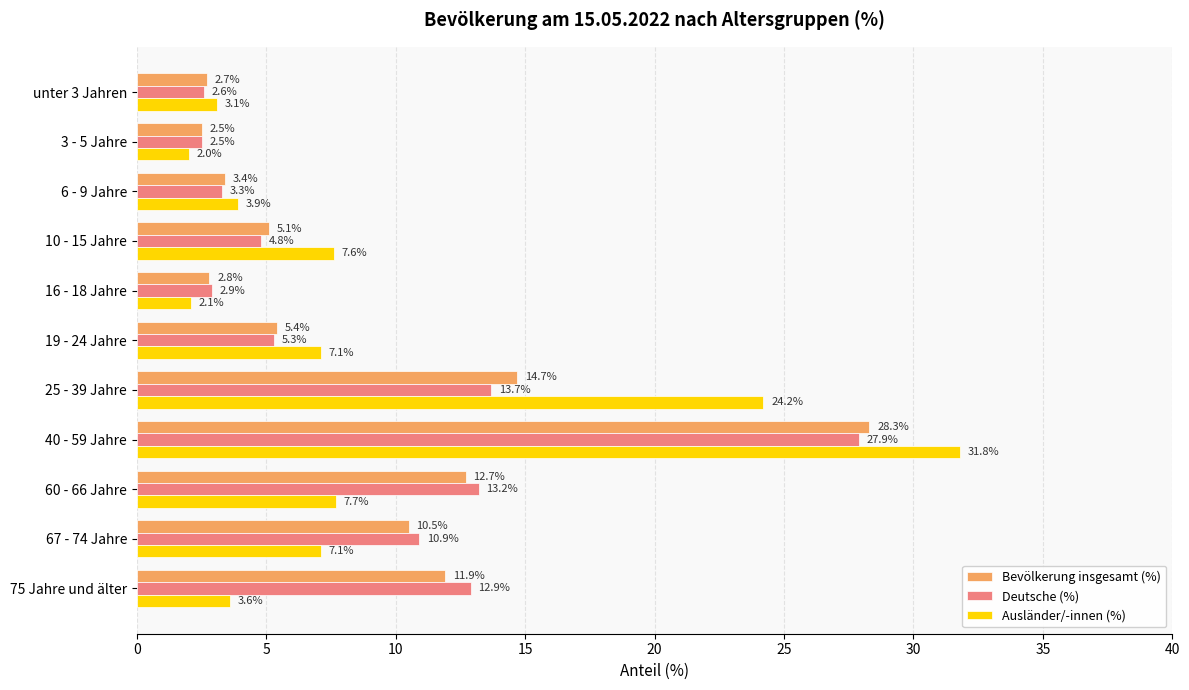

At which label does Bevölkerung insgesamt (%) reach its minimum?

3 - 5 Jahre